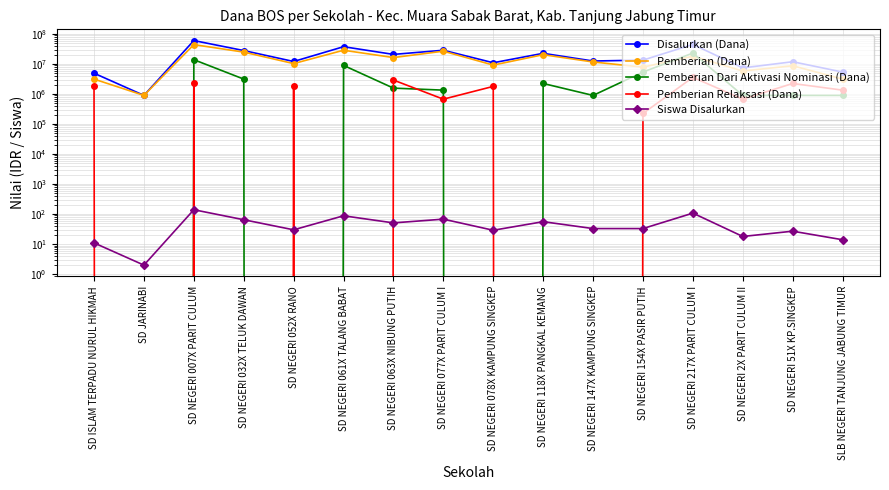

Between SD ISLAM TERPADU NURUL HIKMAH and SD NEGERI 118X PANGKAL KEMANG, which is larger?

SD NEGERI 118X PANGKAL KEMANG